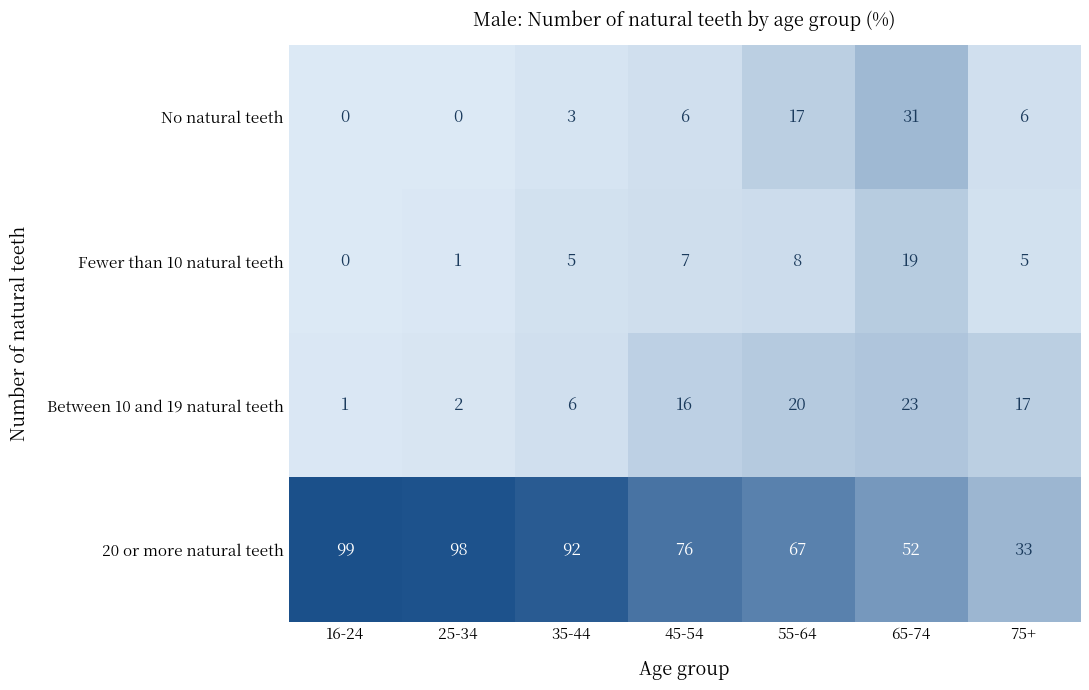

Reading left to right, extract all data points from this chart.

No natural teeth: 16-24=0	25-34=0	35-44=3	45-54=6	55-64=17	65-74=31	75+=6
Fewer than 10 natural teeth: 16-24=0	25-34=1	35-44=5	45-54=7	55-64=8	65-74=19	75+=5
Between 10 and 19 natural teeth: 16-24=1	25-34=2	35-44=6	45-54=16	55-64=20	65-74=23	75+=17
20 or more natural teeth: 16-24=99	25-34=98	35-44=92	45-54=76	55-64=67	65-74=52	75+=33